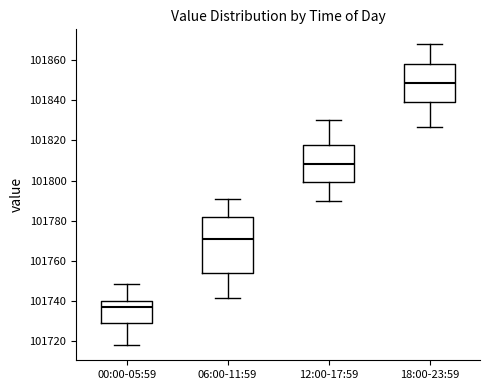

Reading left to right, transcribe this box plot: for each box, give where its median line is, the range the box spans, and where its two whiskers end, as read against the y-axis. The values are not printed on the chart, so give them approximately, as read against the axis.

00:00-05:59: median 101736, box 101728 to 101740, whiskers 101718 to 101748
06:00-11:59: median 101770, box 101754 to 101782, whiskers 101742 to 101792
12:00-17:59: median 101808, box 101800 to 101818, whiskers 101790 to 101830
18:00-23:59: median 101848, box 101840 to 101858, whiskers 101826 to 101868